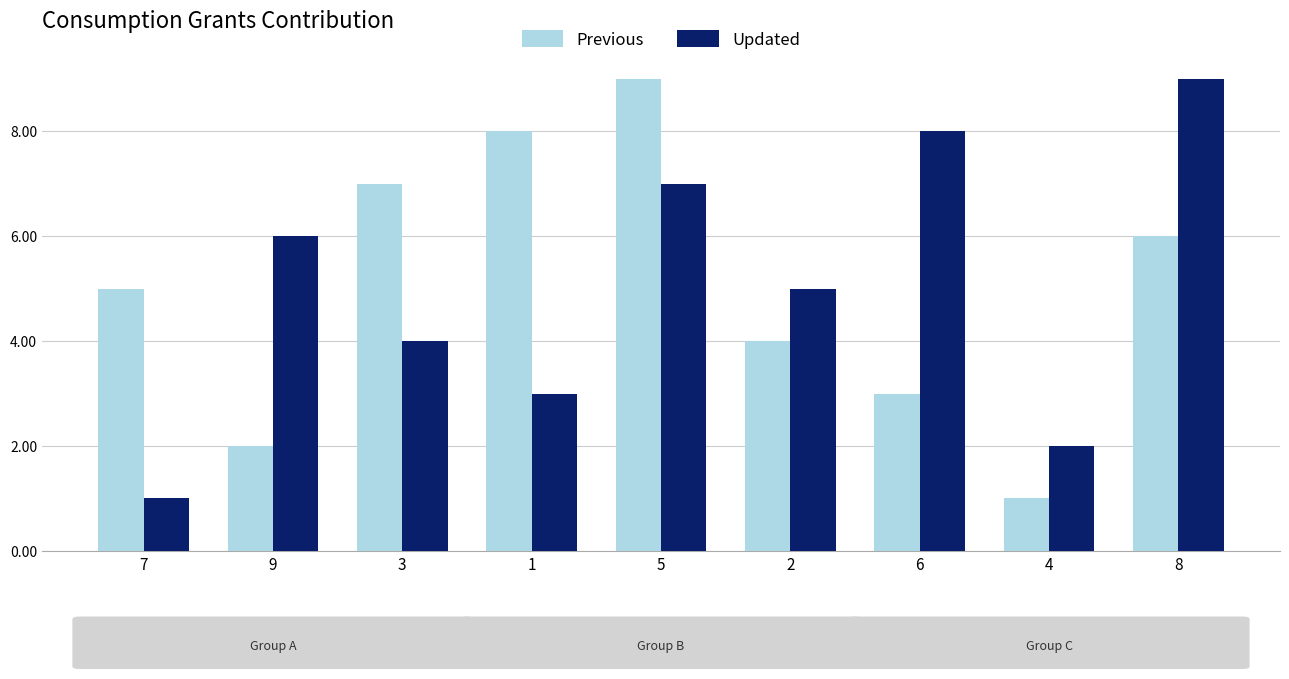

True or false: Previous has a value of 7 at 3.

True